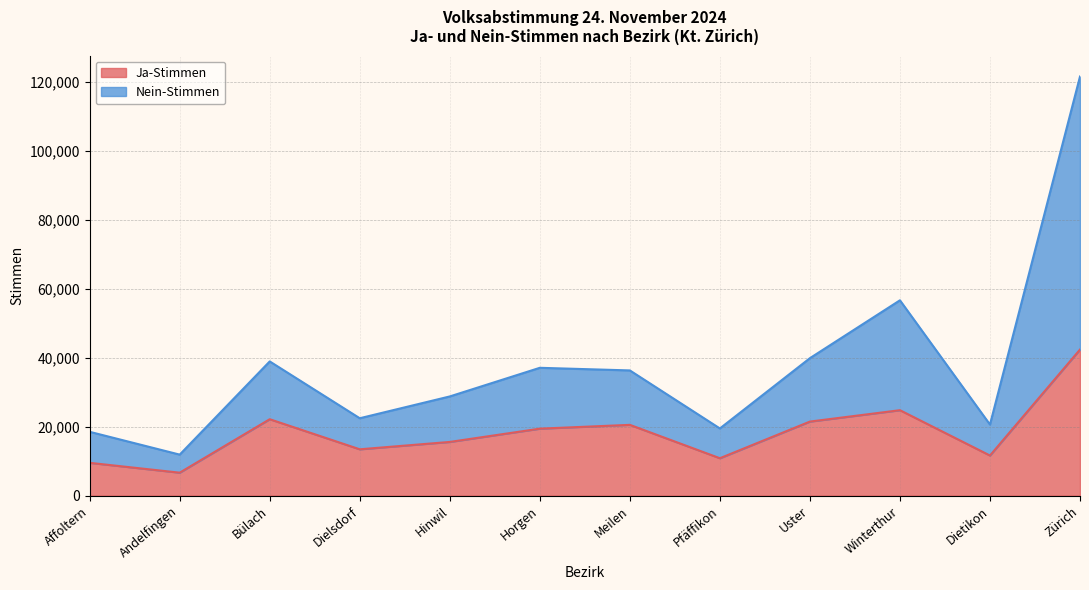

What is the total value across all series at Dietikon?

20609